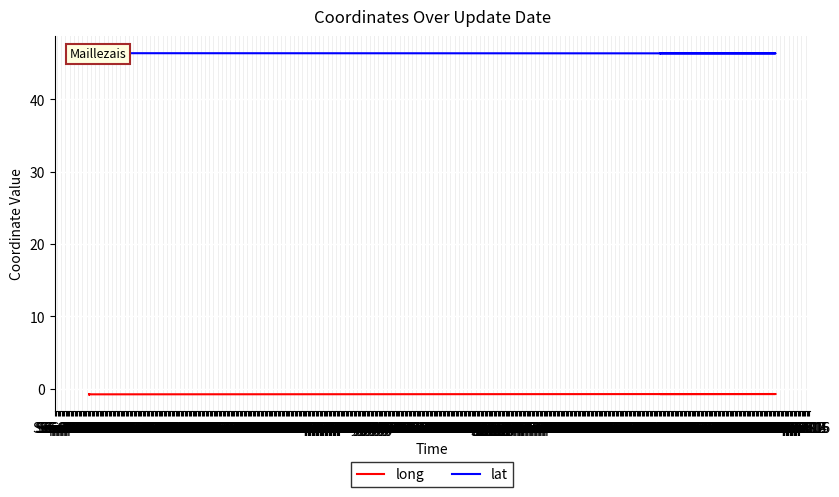

What is the label of the 12th point from the right?

Oct 13